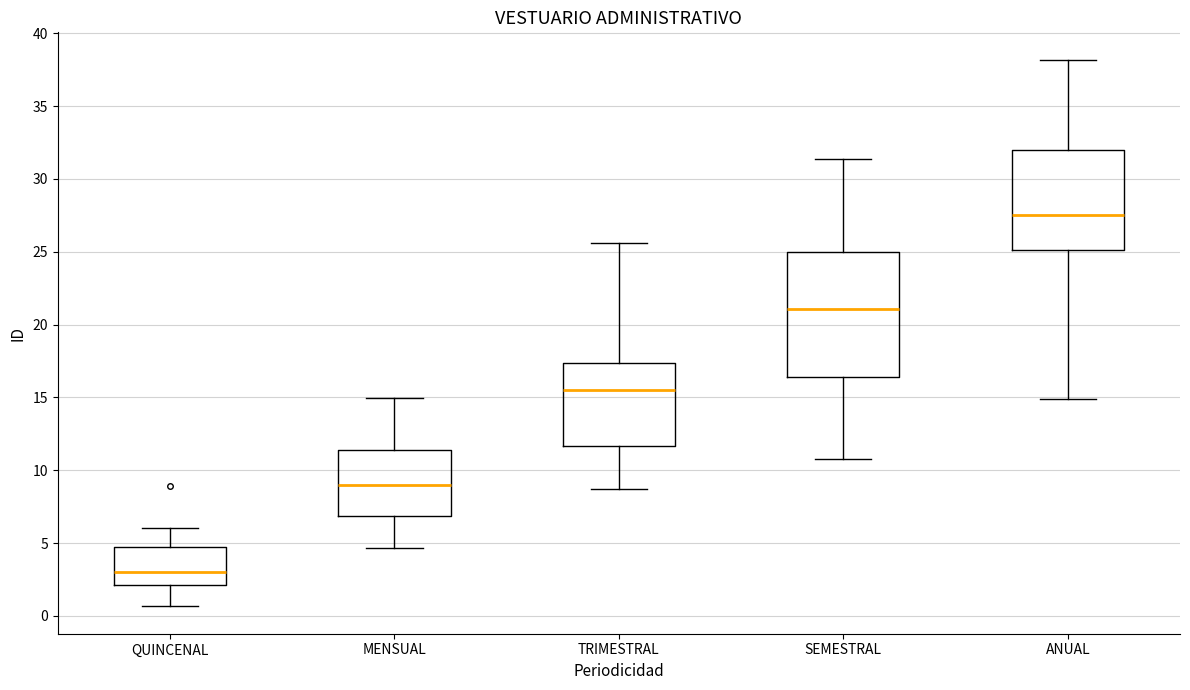

Which box's median line is the highest?

ANUAL